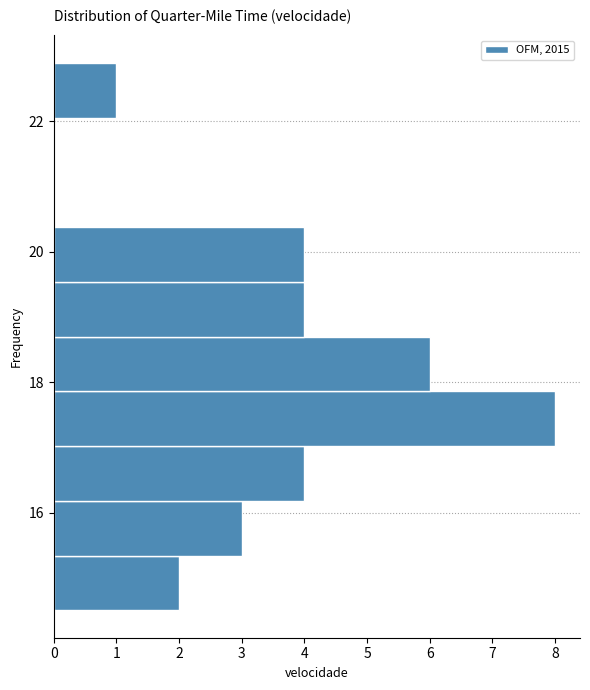

How long is the bar that spans 14.50 to 15.34 on the y-axis? Neither the bar edges nor the lengths are printed on the chart, so give them approximately, as read against the axes.

2